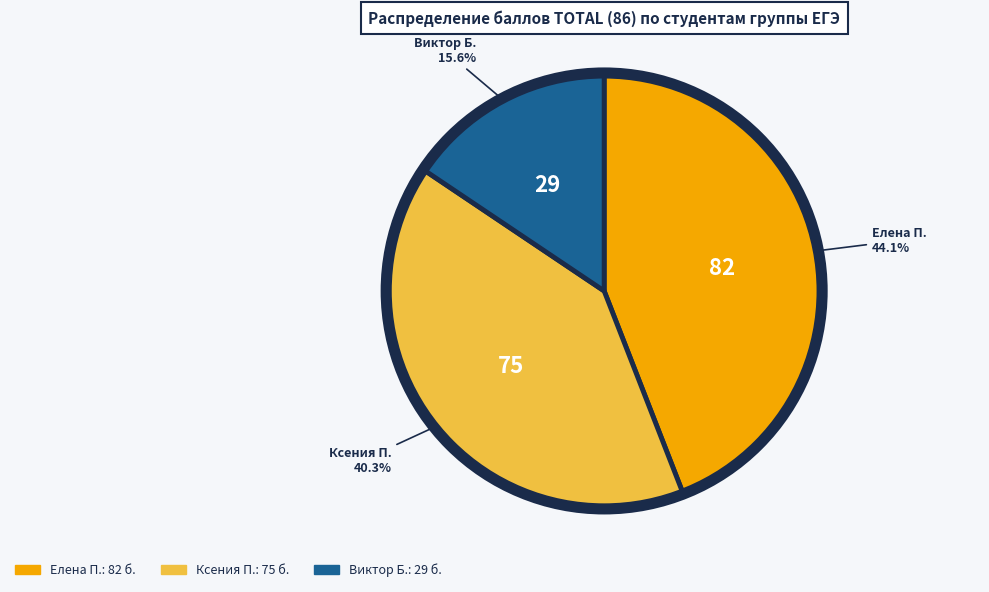

Does Елена П. account for over 50% of the chart?

No